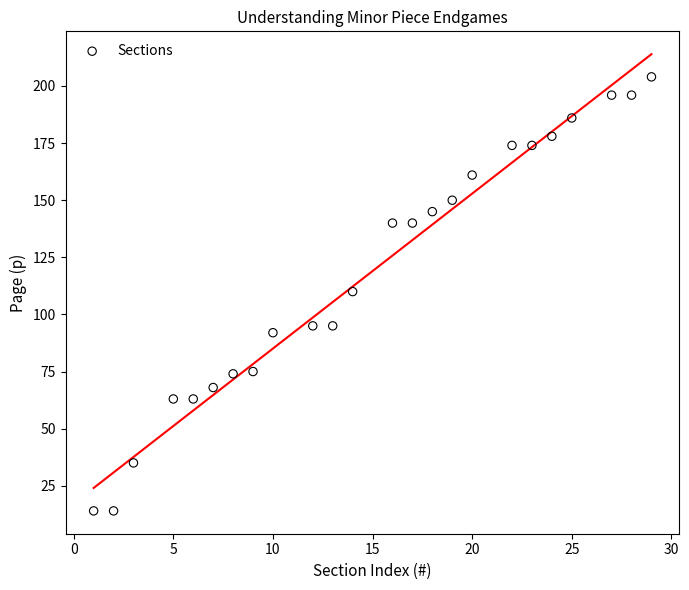

What is the range of X values (max minus min)?

28